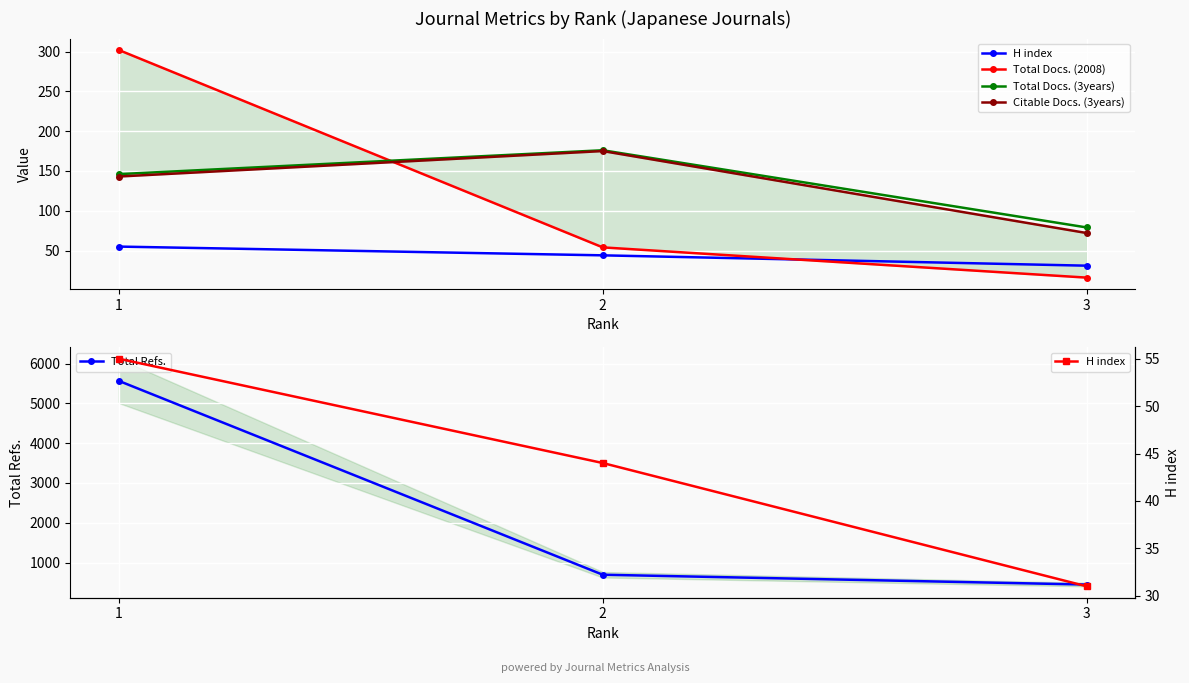

At 2, list the series in order from smallest to largest.

H index, Total Docs. (2008), Citable Docs. (3years), Total Docs. (3years), Total Refs.